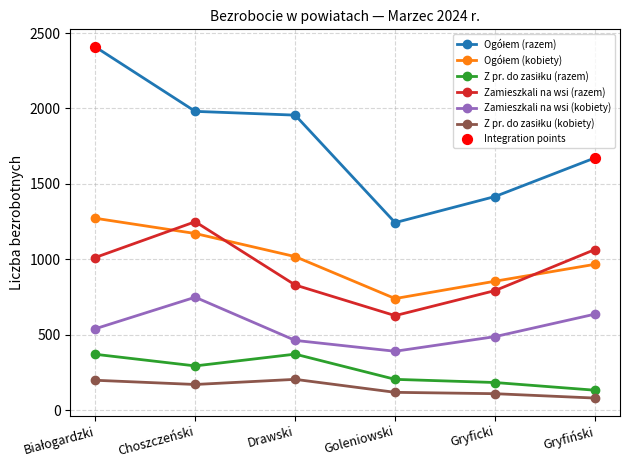

What is the spread (max minus min) of values at Choszczeński?

1809